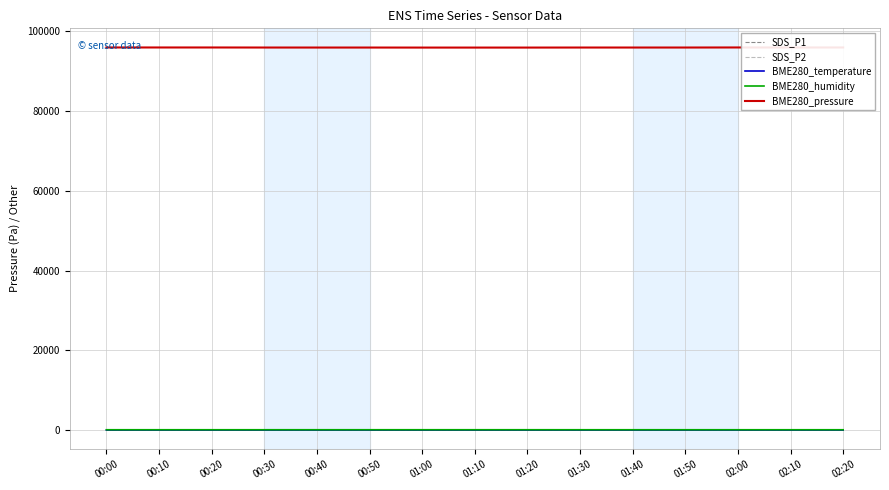

Which series changed the most between 01:30 and 01:50?

SDS_P1